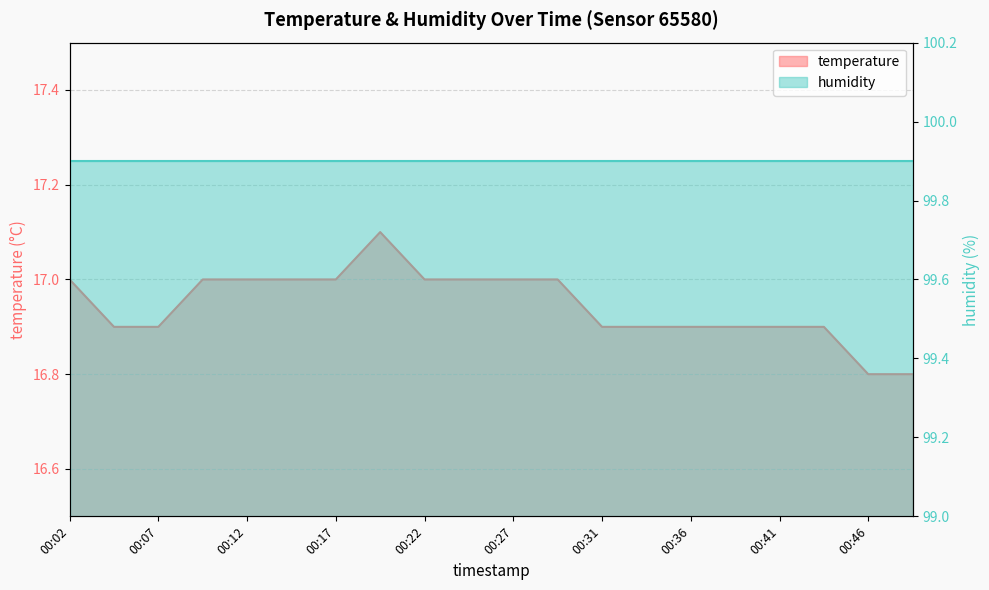

At which category does the chart reach its peak across all series?

00:19